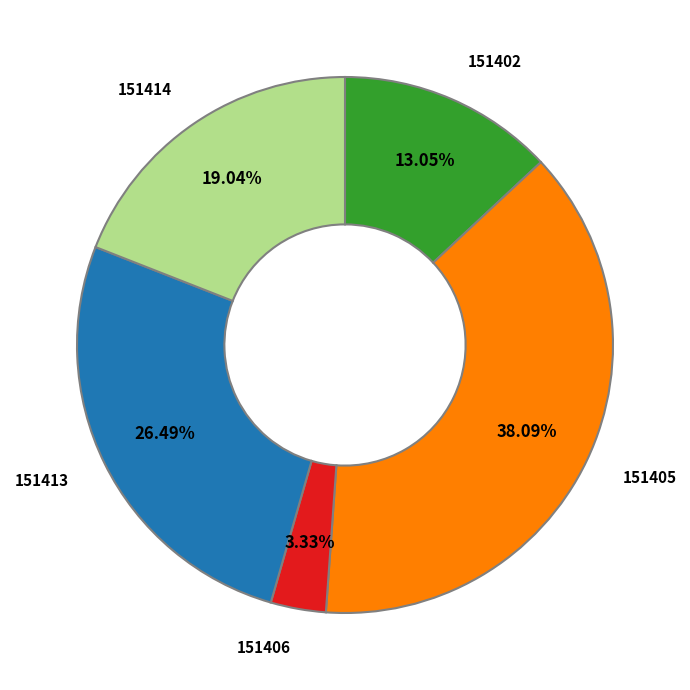

Is there any slice that represents more than half of the pie?

No